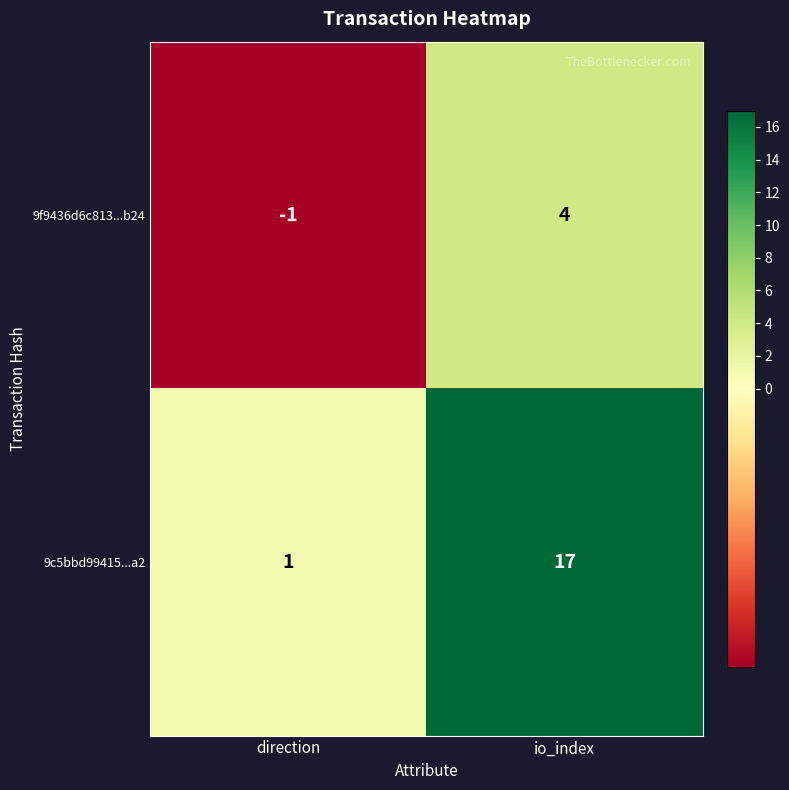

Between direction and io_index, which series saw the biggest shift?

9c5bbd99415...a2